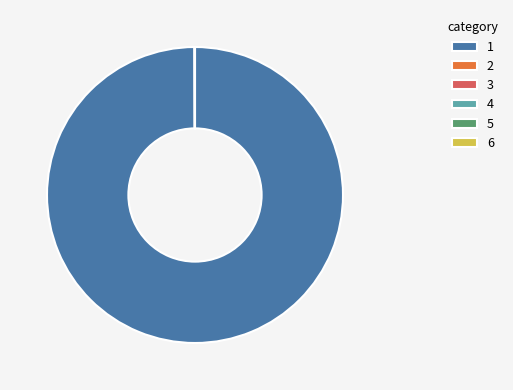

Does 1 represent more than half of the total?

Yes